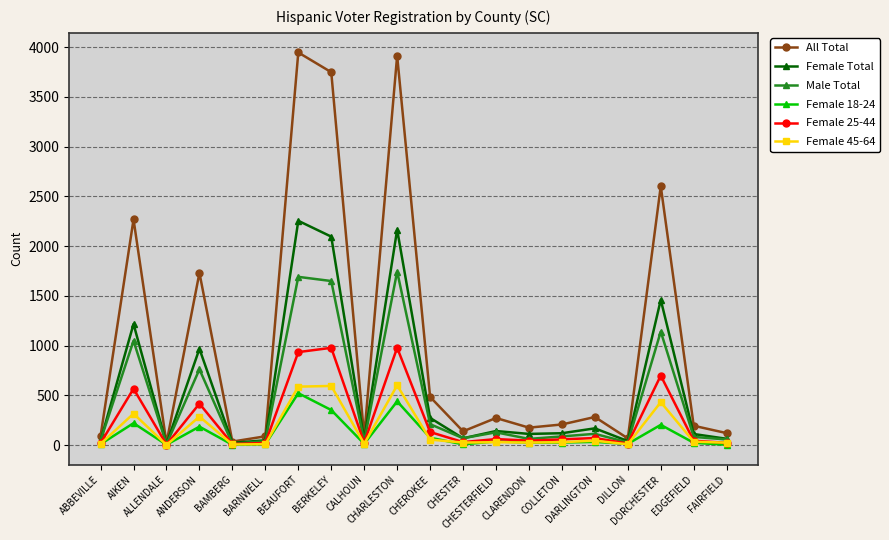

Which series has the widest spread of values?

All Total